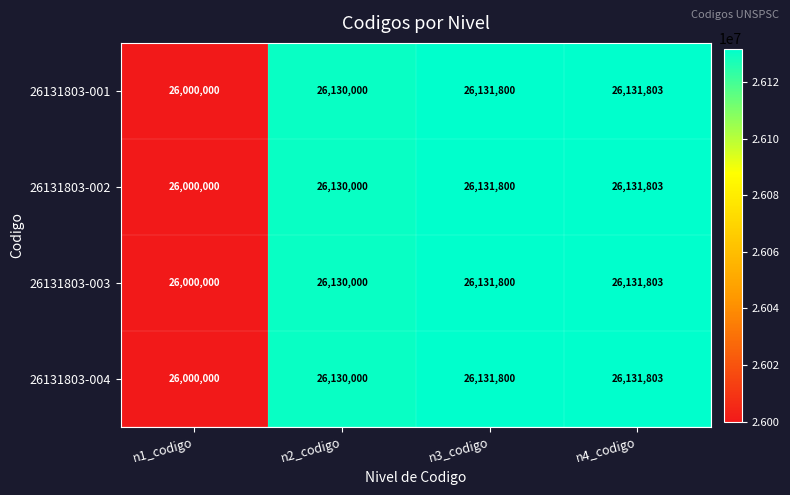

Reading right to left, transcribe all the data shown in this chart.

26131803-001: 26131803	26131800	26130000	26000000
26131803-002: 26131803	26131800	26130000	26000000
26131803-003: 26131803	26131800	26130000	26000000
26131803-004: 26131803	26131800	26130000	26000000